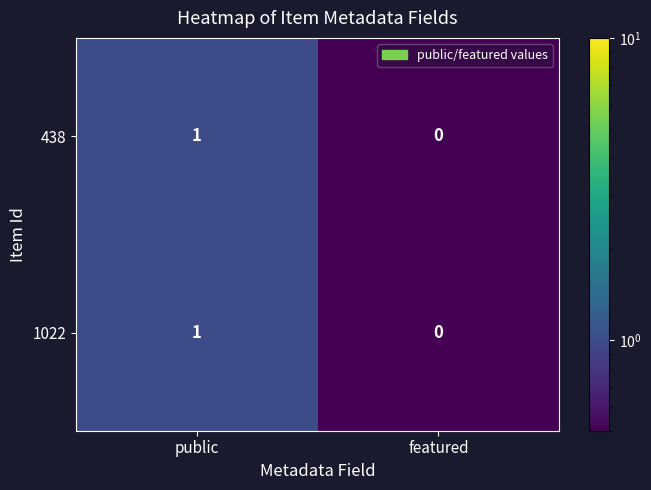

Reading left to right, extract all data points from this chart.

438: 1	0
1022: 1	0